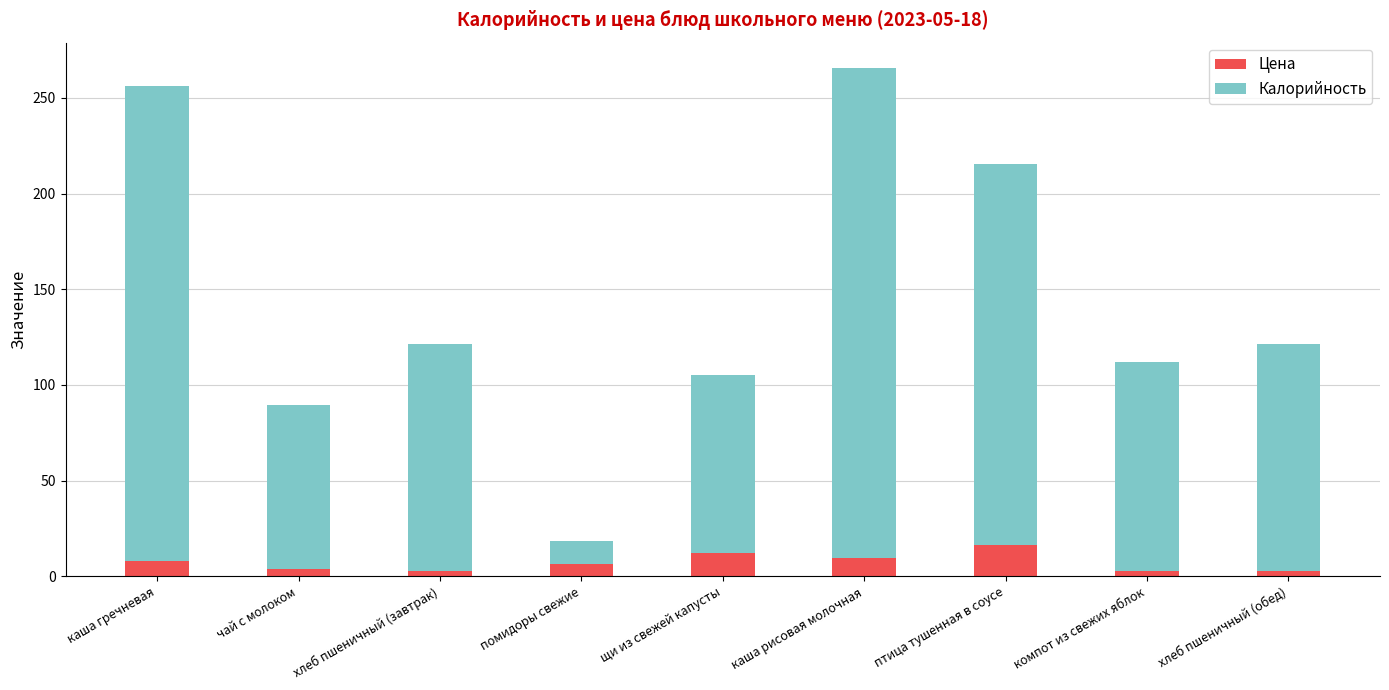

How many bars are there in total?

9